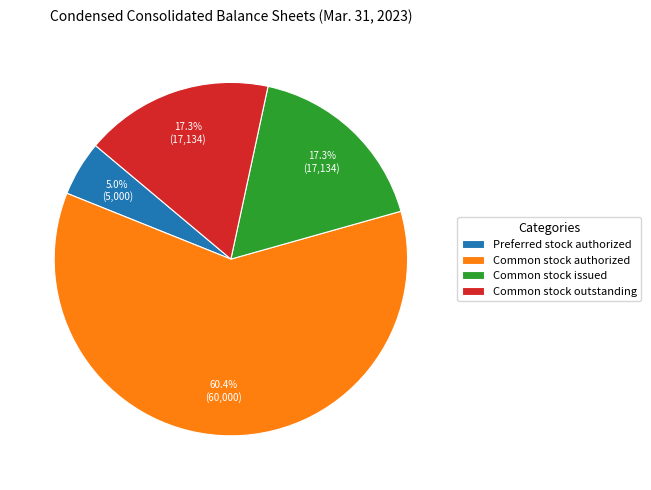

How much of the chart is everything except Preferred stock authorized?

95.0%